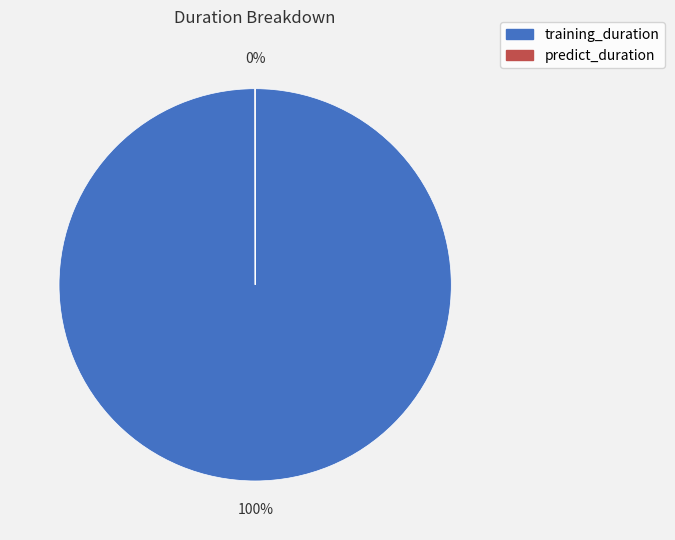

Which category accounts for the majority?

training_duration